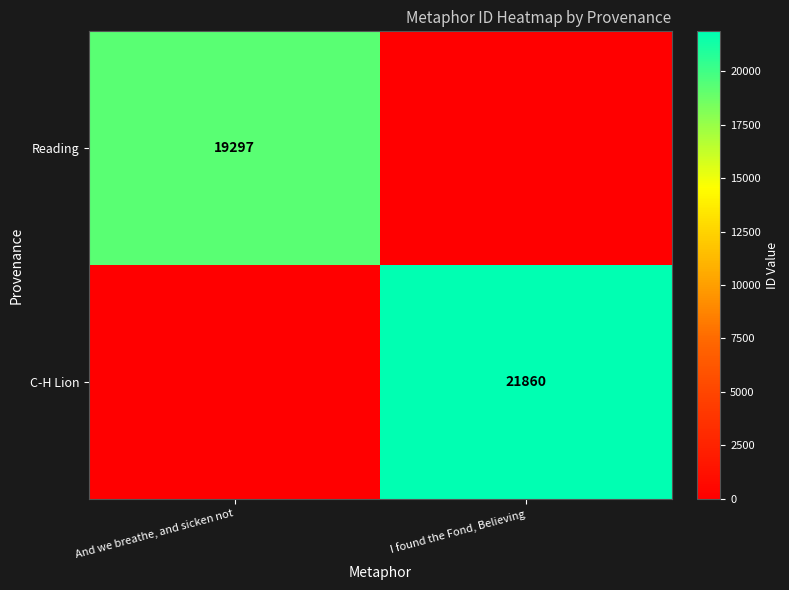

True or false: C-H Lion has a value of 21860 at I found the Fond, Believing.

True